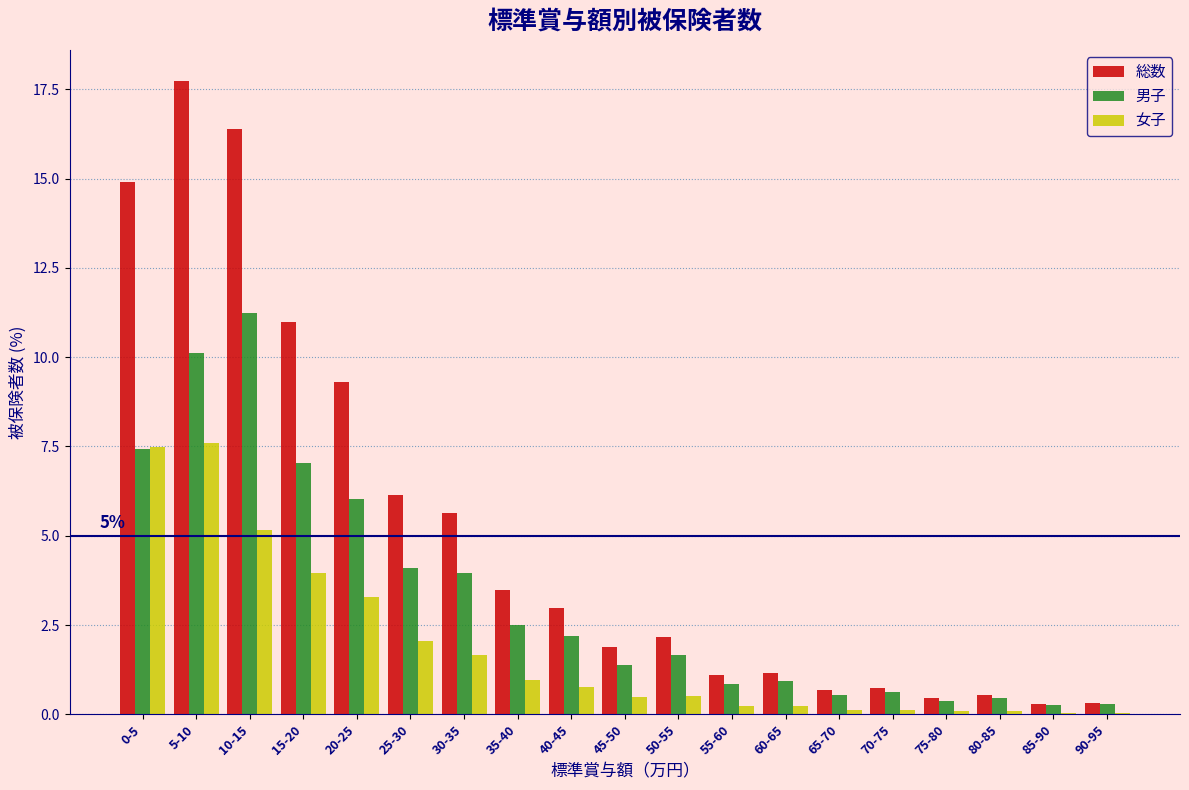

Which series has the largest total across all categories?

総数